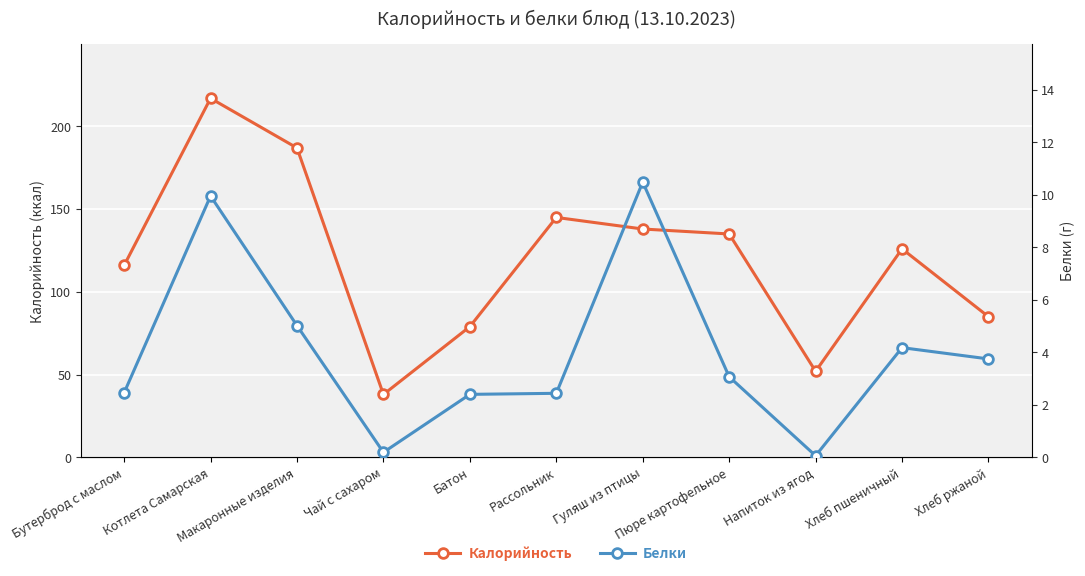

How many categories are shown in the chart?

11